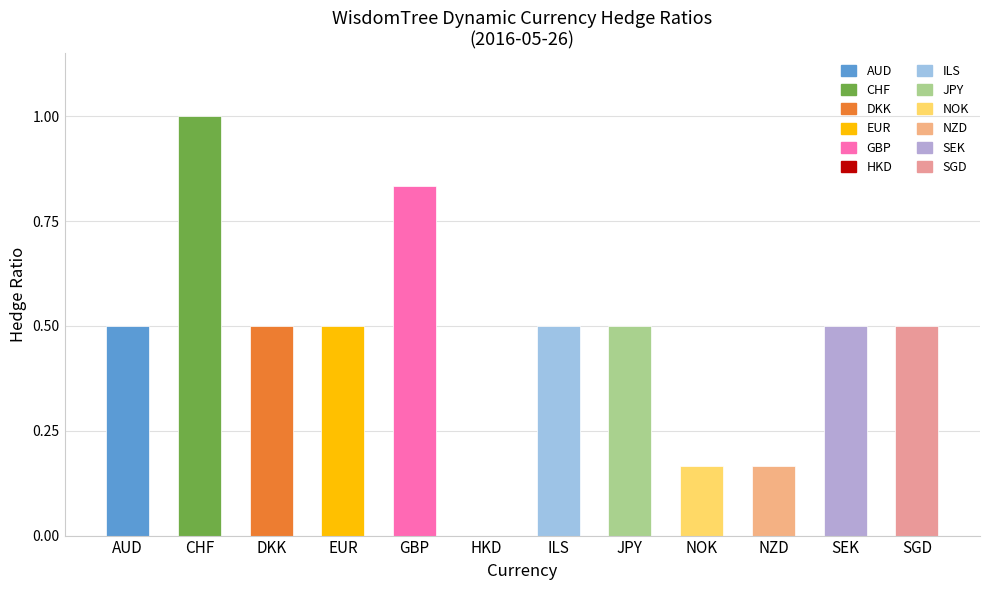

What is the change in value from ILS to NOK?

-0.3